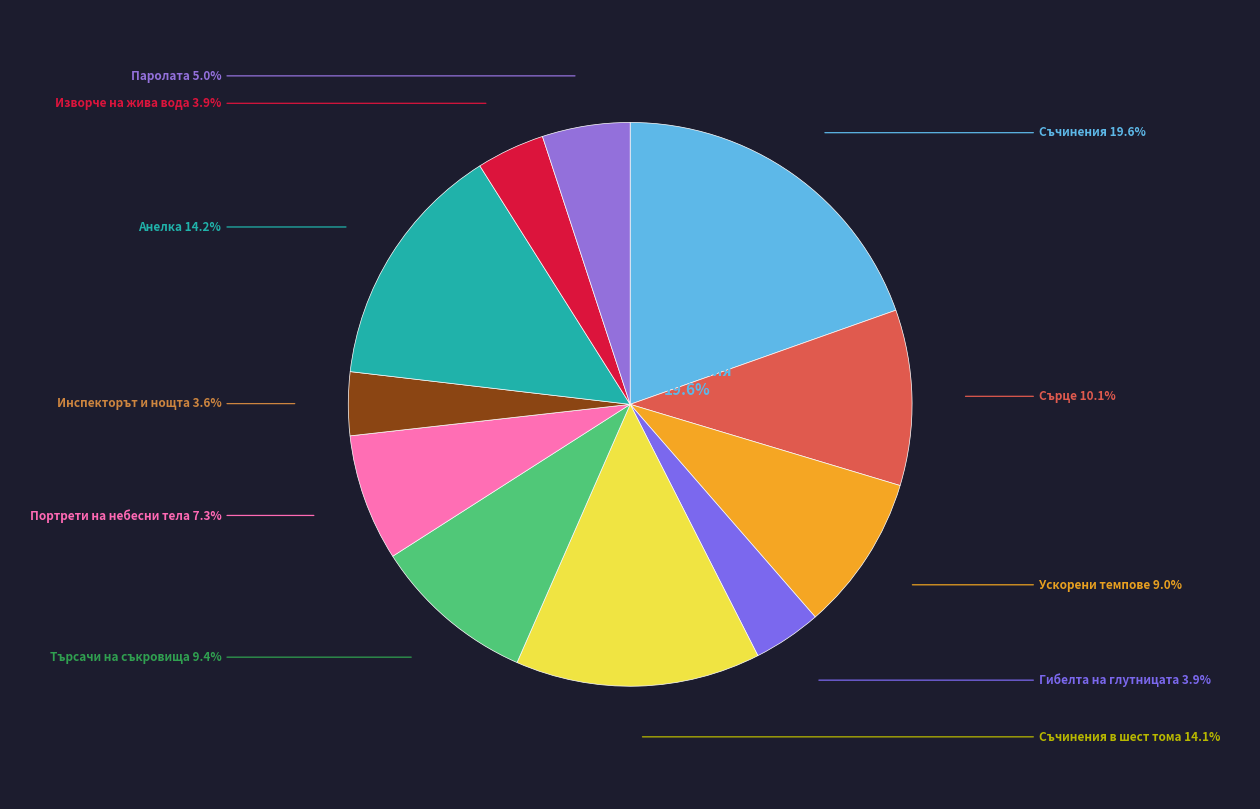

To the nearest percent, what percentage of the pie is Портрети на небесни тела (14435)?

7%